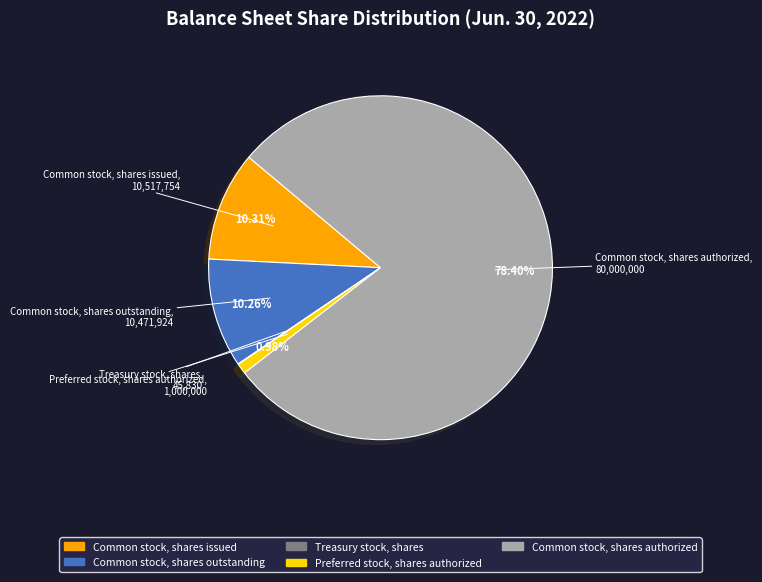

Between Preferred stock, shares authorized and Common stock, shares authorized, which is larger?

Common stock, shares authorized